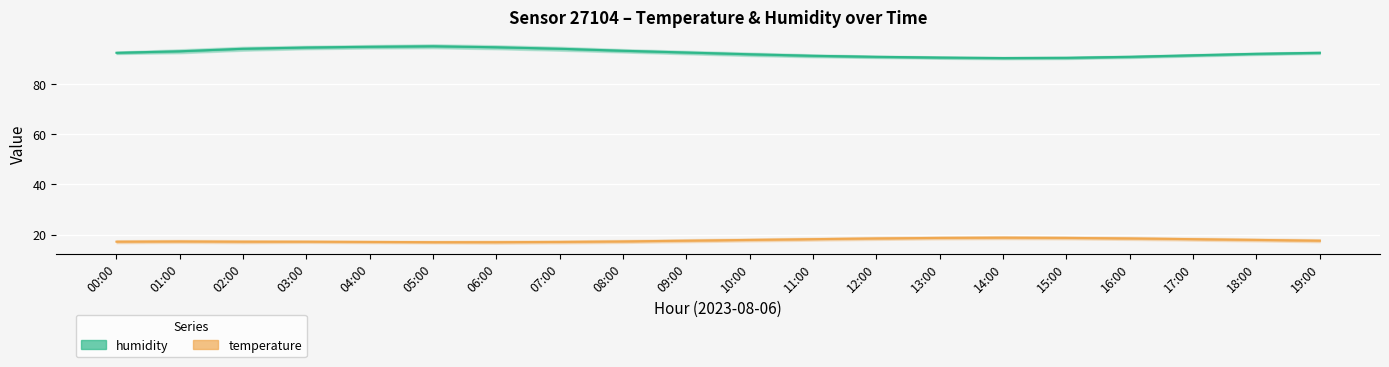

Which series has the widest spread of values?

humidity